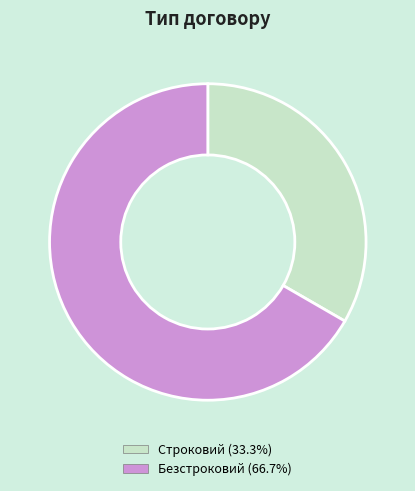

What is the smallest slice in the pie chart?

Строковий